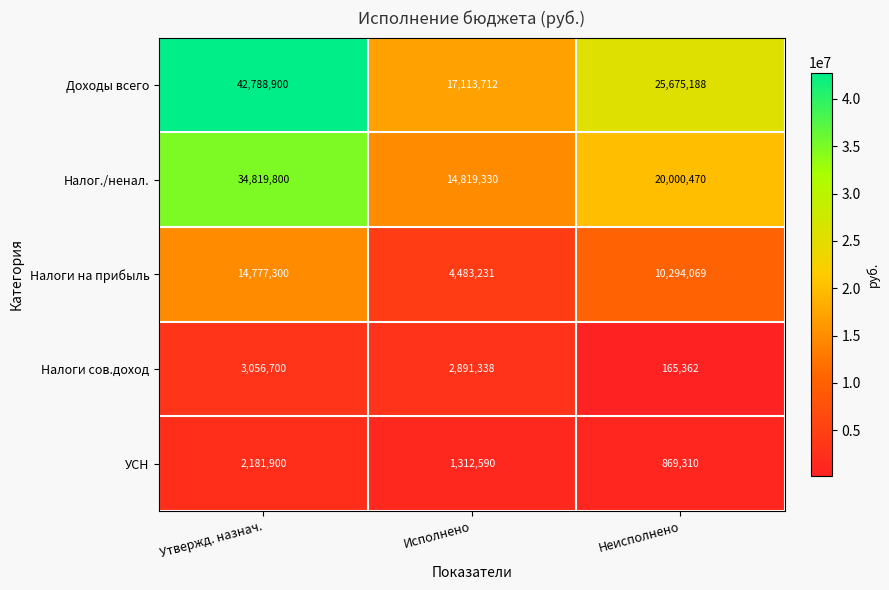

At Исполнено, list the series in order from smallest to largest.

УСН, Налоги сов.доход, Налоги на прибыль, Налог./ненал., Доходы всего